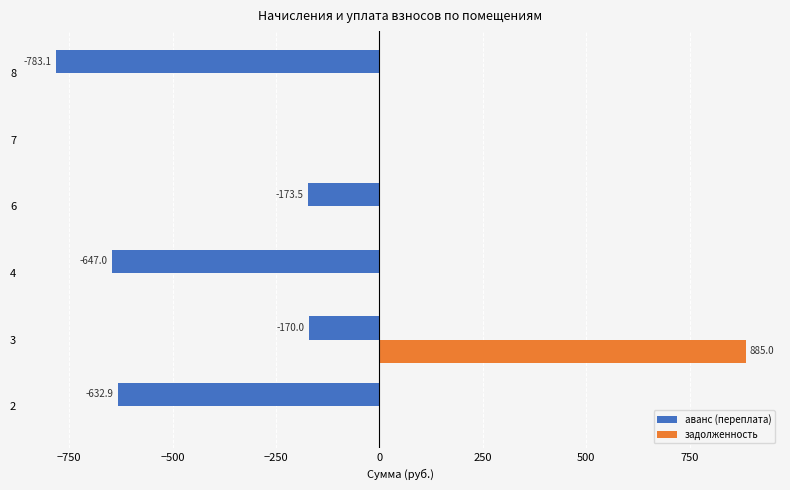

The value of задолженность at 3 is 1193.3. True or false?

False